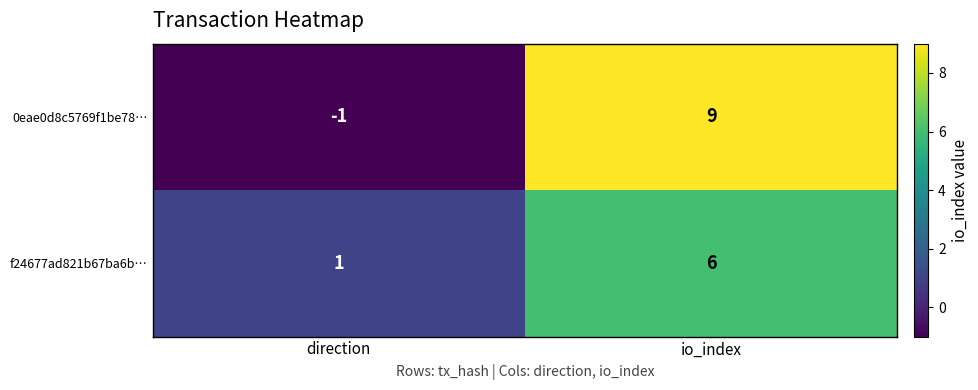

What is the sum of all f24677ad821b67ba6b… values?

7